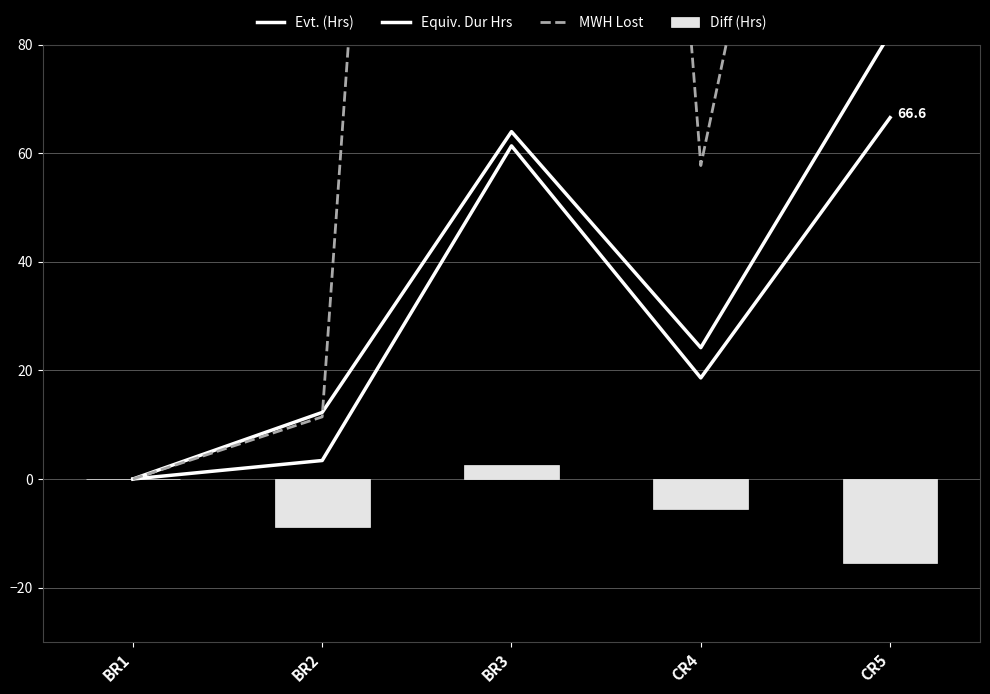

Is it true that Evt. (Hrs) equals 0.0 at BR1?

True